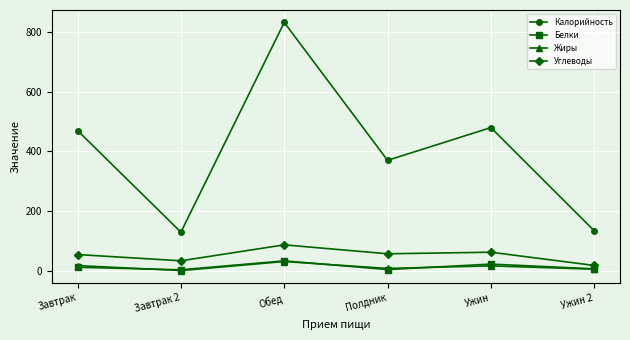

How many lines are shown in the chart?

4